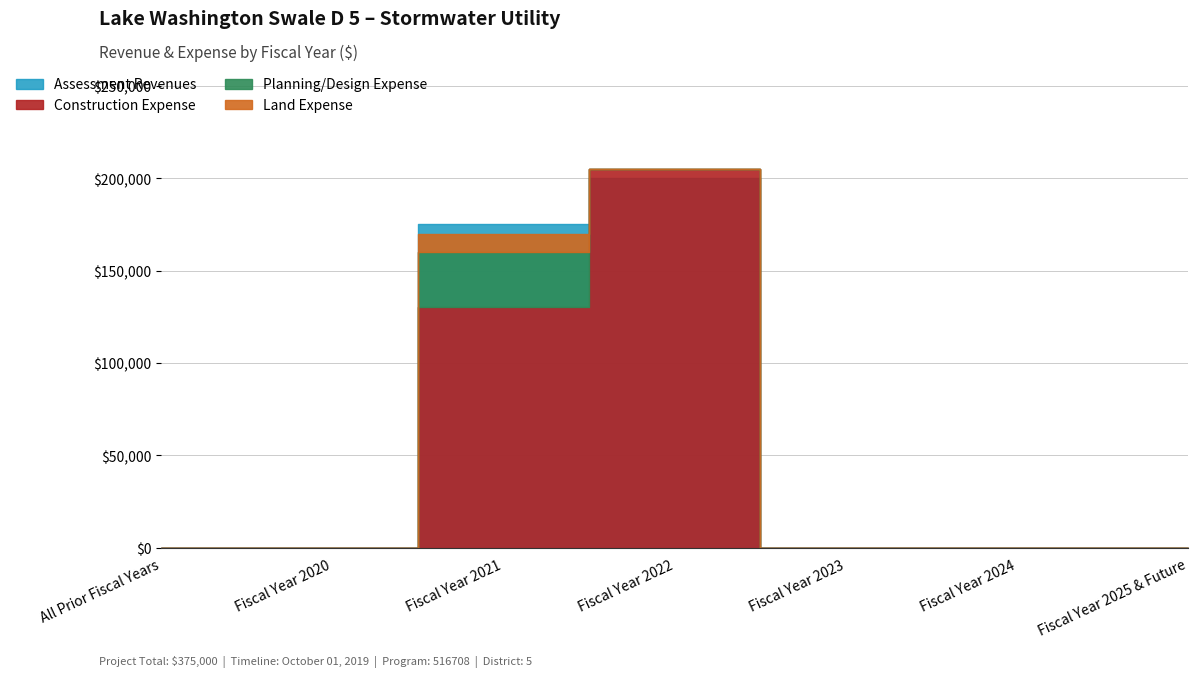

The value of Assessment Revenues at Fiscal Year 2024 is 0. True or false?

True